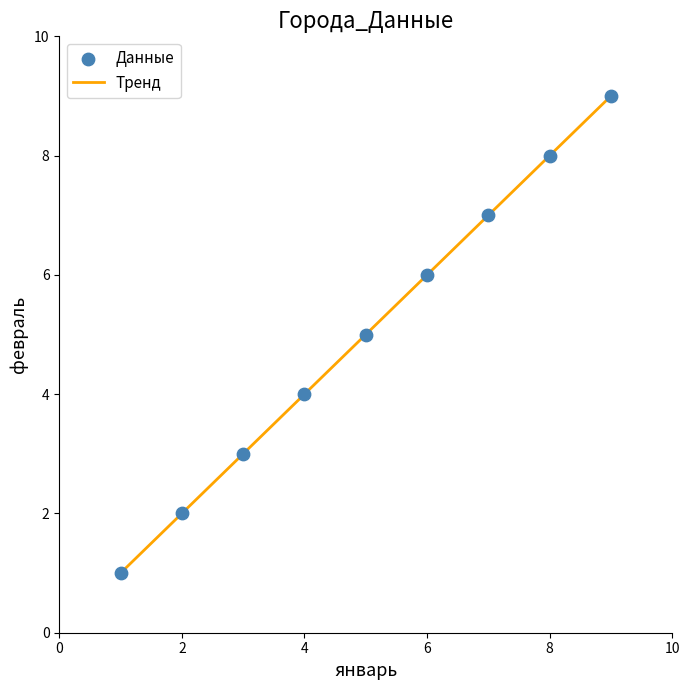

What is the maximum value shown in the chart?

9